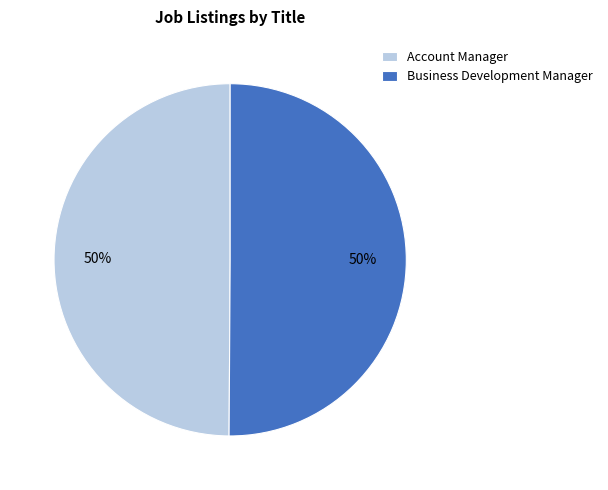

Combined, do Account Manager and Business Development Manager account for over 50%?

Yes